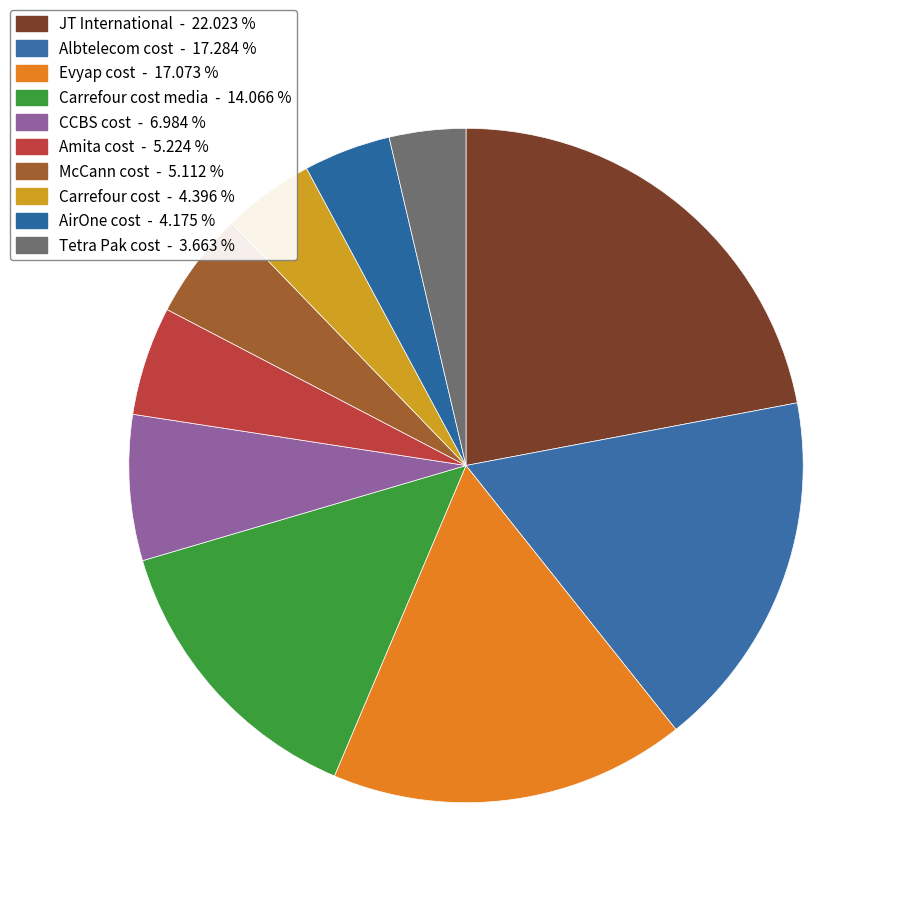

How many segments does this pie chart have?

10